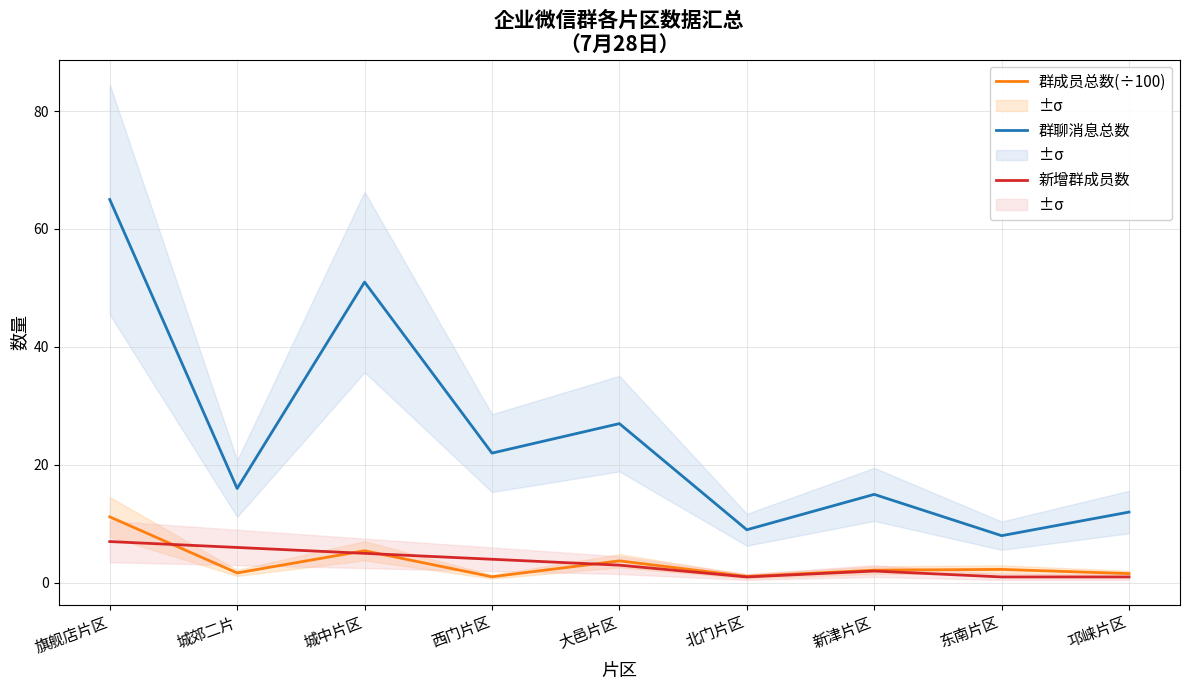

At which category does 群成员总数(÷100) reach its first local valley?

城郊二片